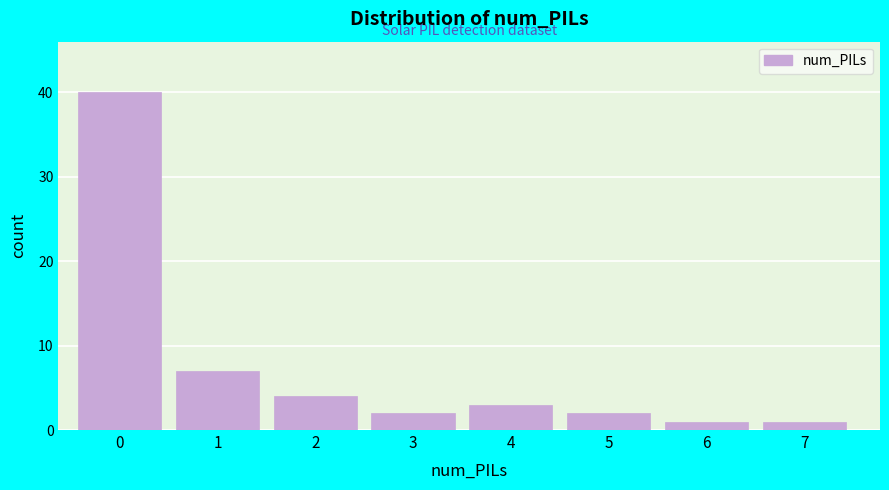

Reading left to right, transcribe all the data shown in this chart.

40	7	4	2	3	2	1	1